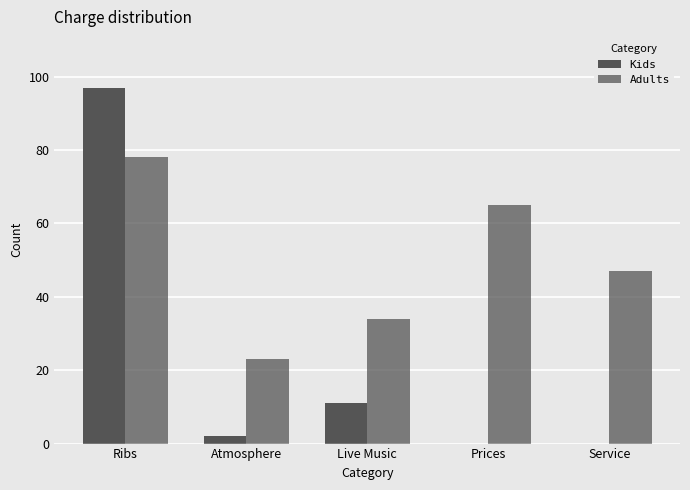

At which label does Kids first exceed 2?

Ribs